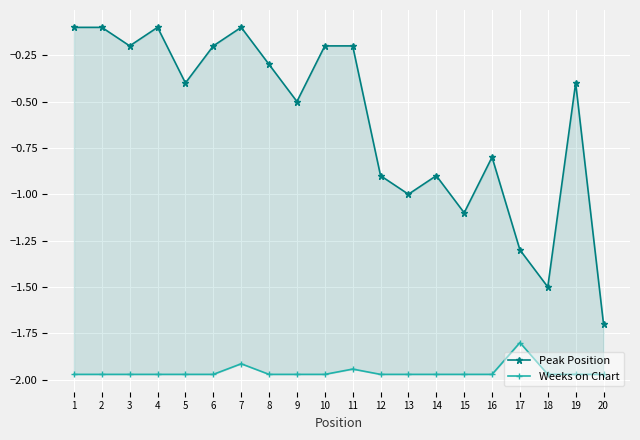

At 4, list the series in order from smallest to largest.

Weeks on Chart, Peak Position